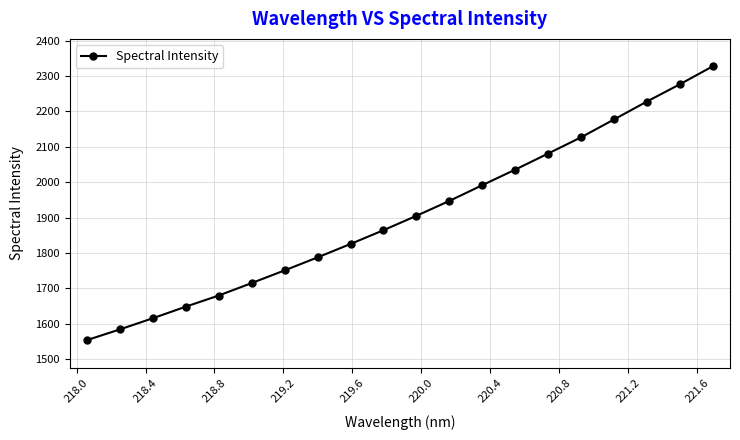

How many categories are shown in the chart?

20